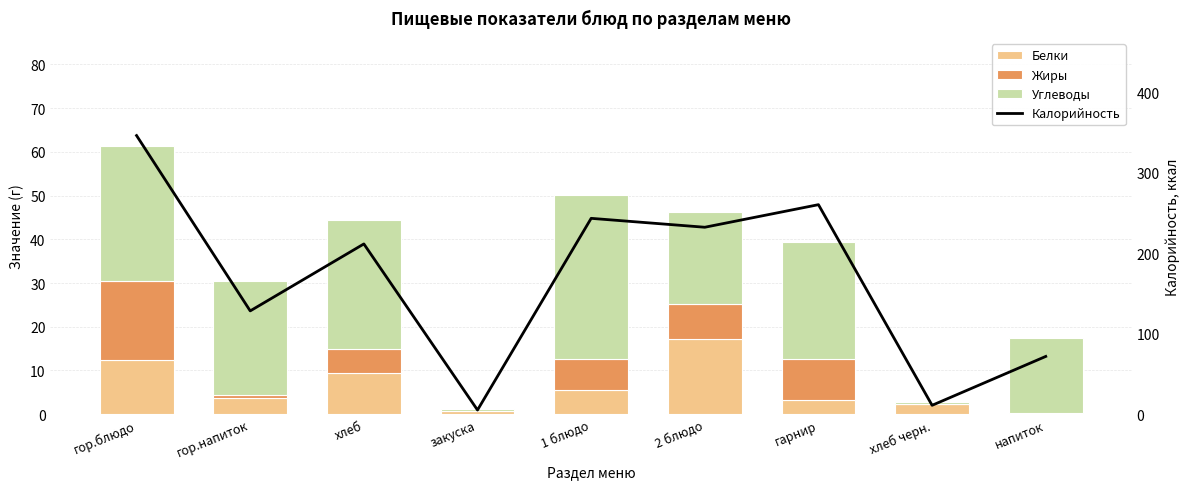

List the series in order of their peak value, highest first.

Калорийность, Углеводы, Жиры, Белки